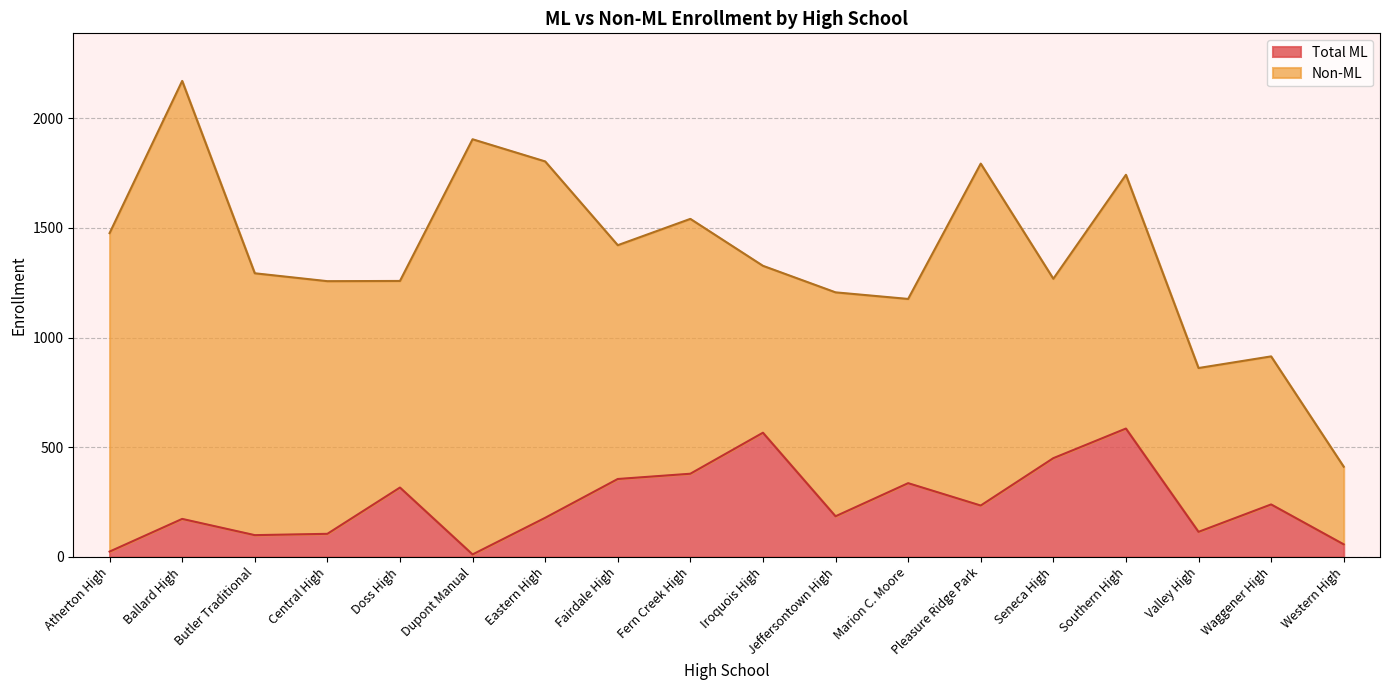

Reading left to right, what are all the values shown in this chart?

24	173	99	105	316	11	178	355	379	566	185	336	234	450	585	114	239	57